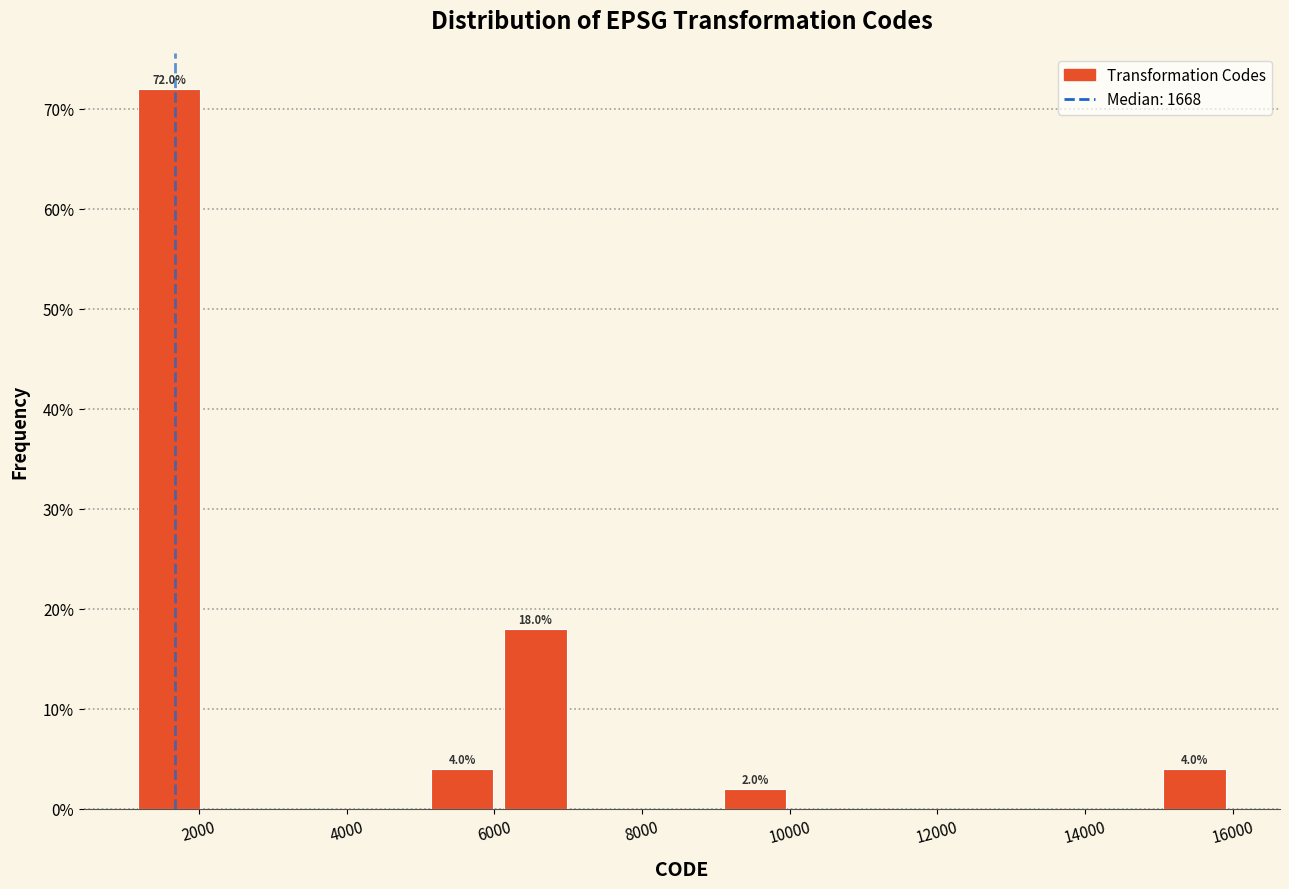

Over which range of the x-axis is the bar tallest?

1200 to 2000